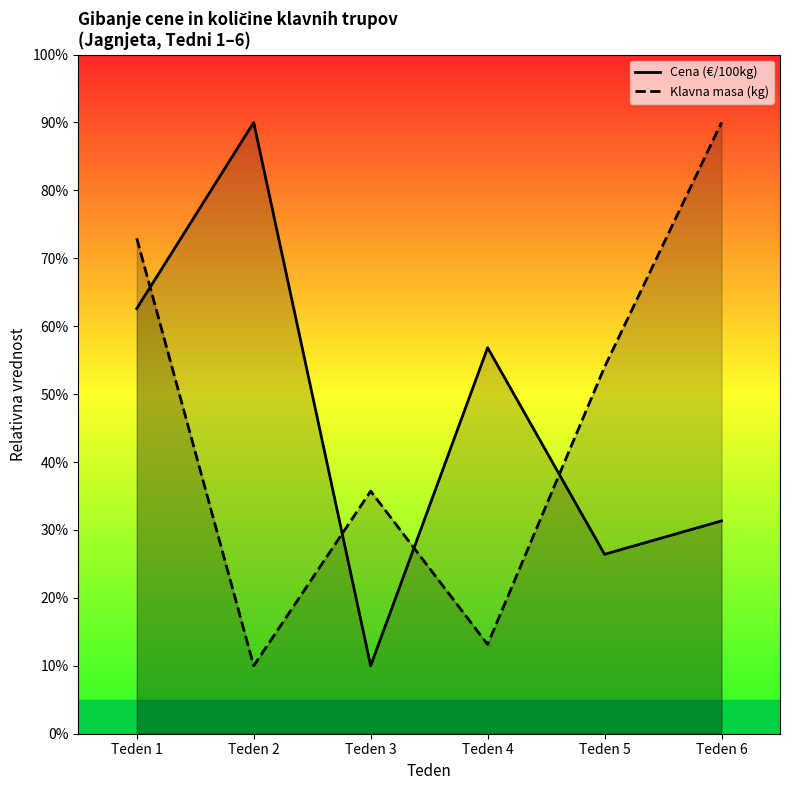

What is the spread (max minus min) of values at Teden 1?

10.3